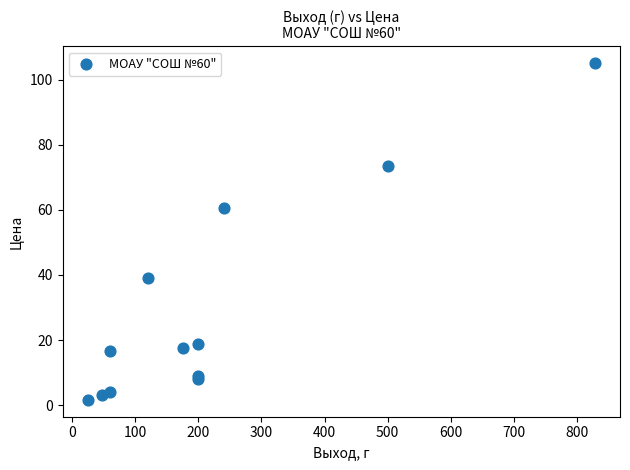

What Y value in the scatter plot is closest to 53?

60.6